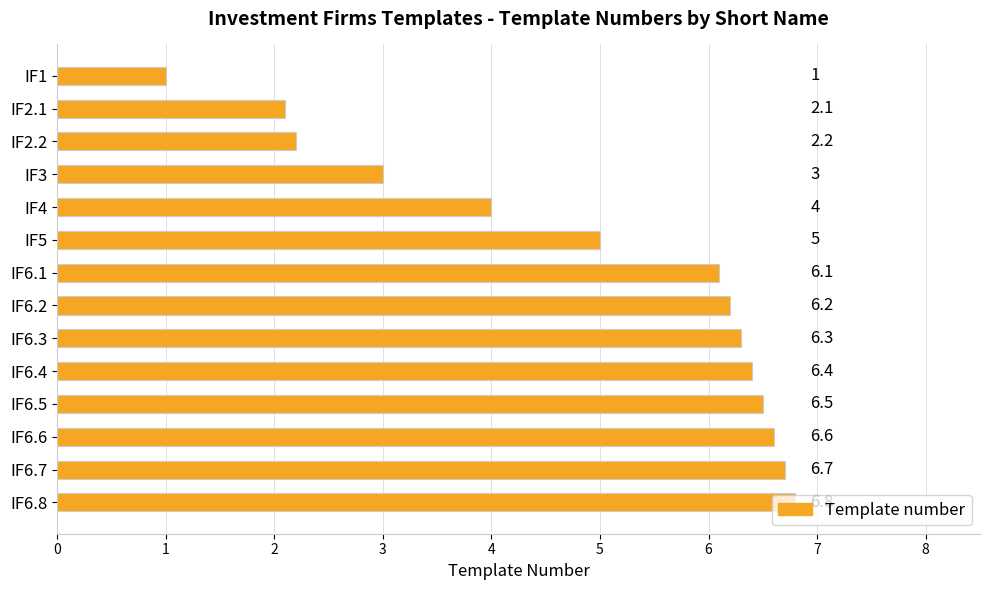

How many distinct data groups are displayed?

1